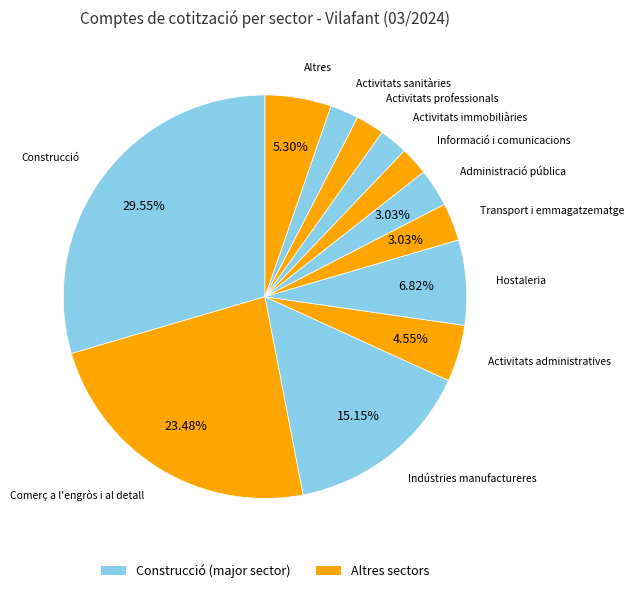

How many slices are in this pie chart?

12